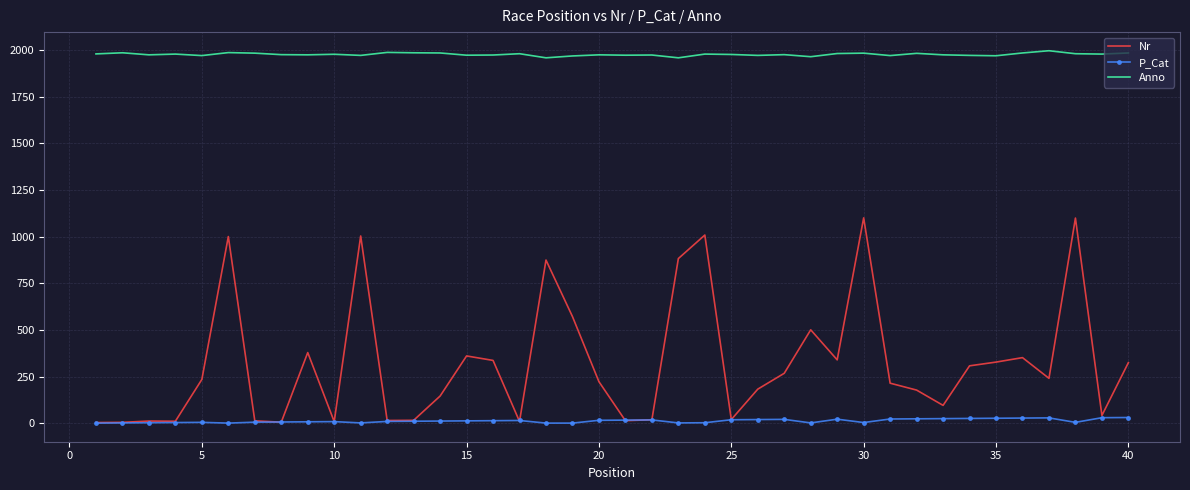

List the series in order of their overall mean, lowest first.

P_Cat, Nr, Anno